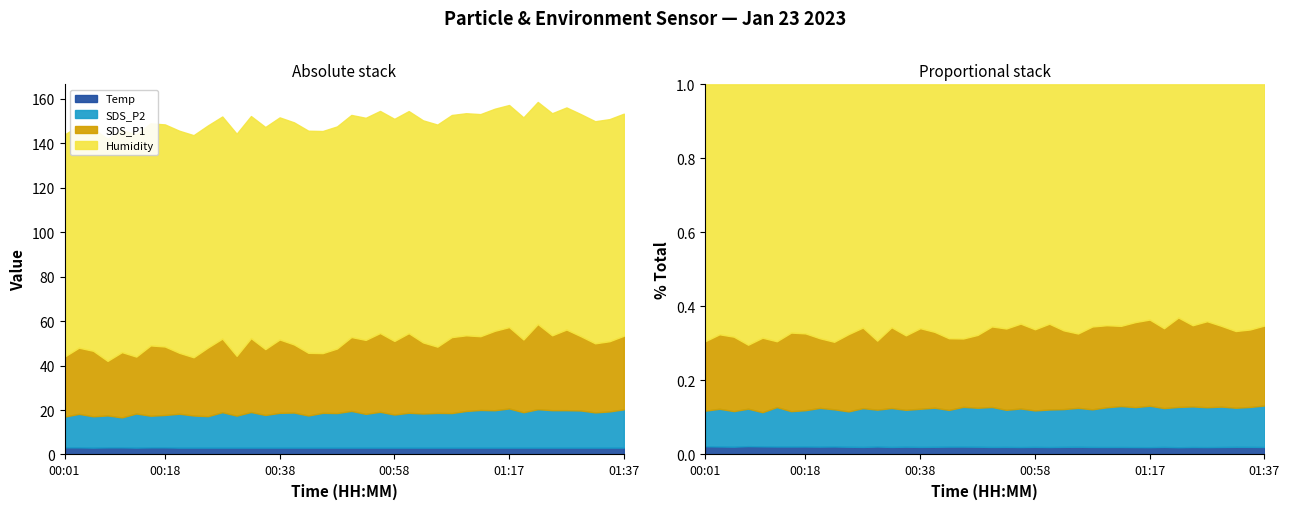

What position from the left is 00:16?

7